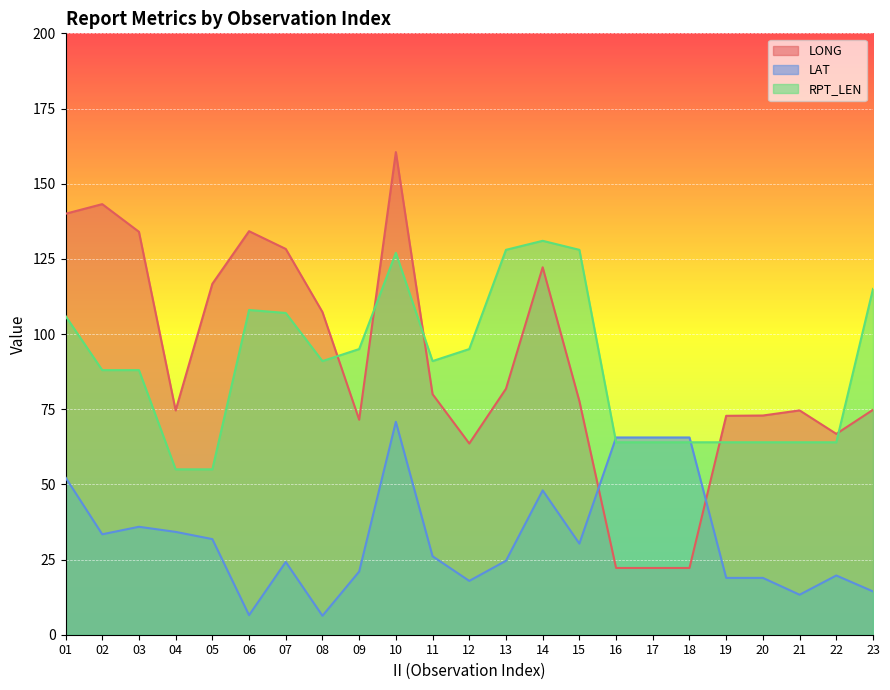

At which label is LONG closest to 91?

13